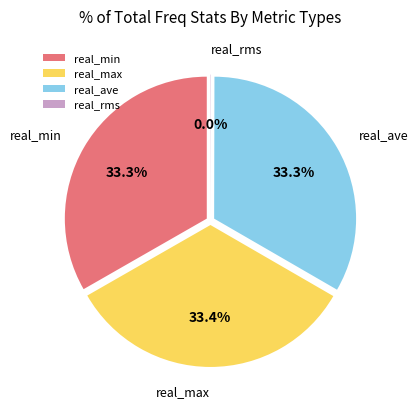

What portion of the pie excludes real_max?

66.6%